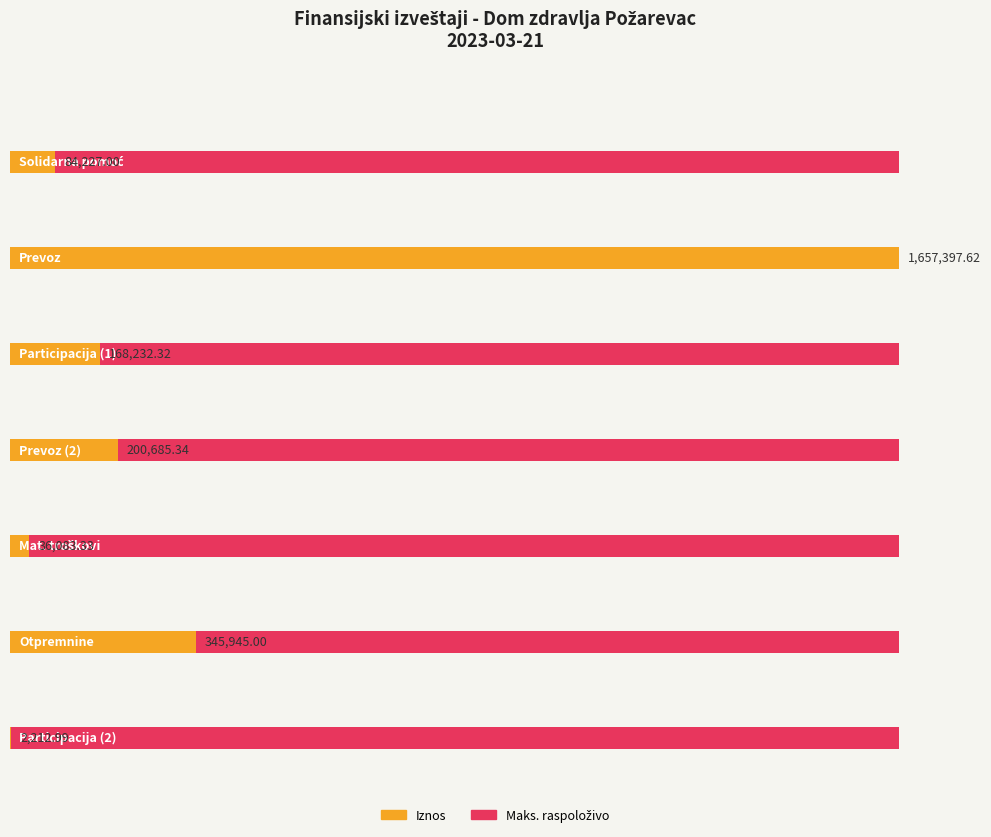

What is the minimum value shown in the chart?

2213.0